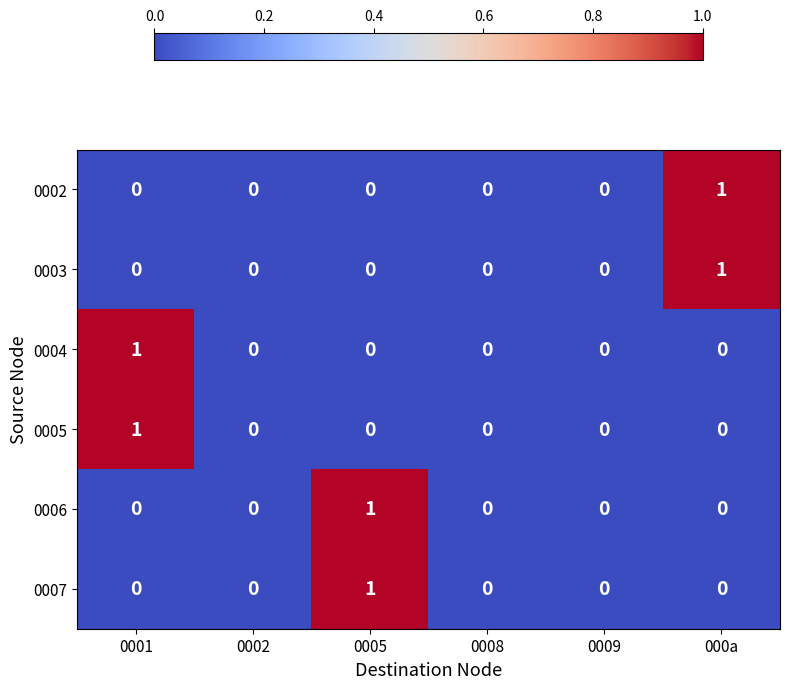

How many categories are shown in the chart?

6